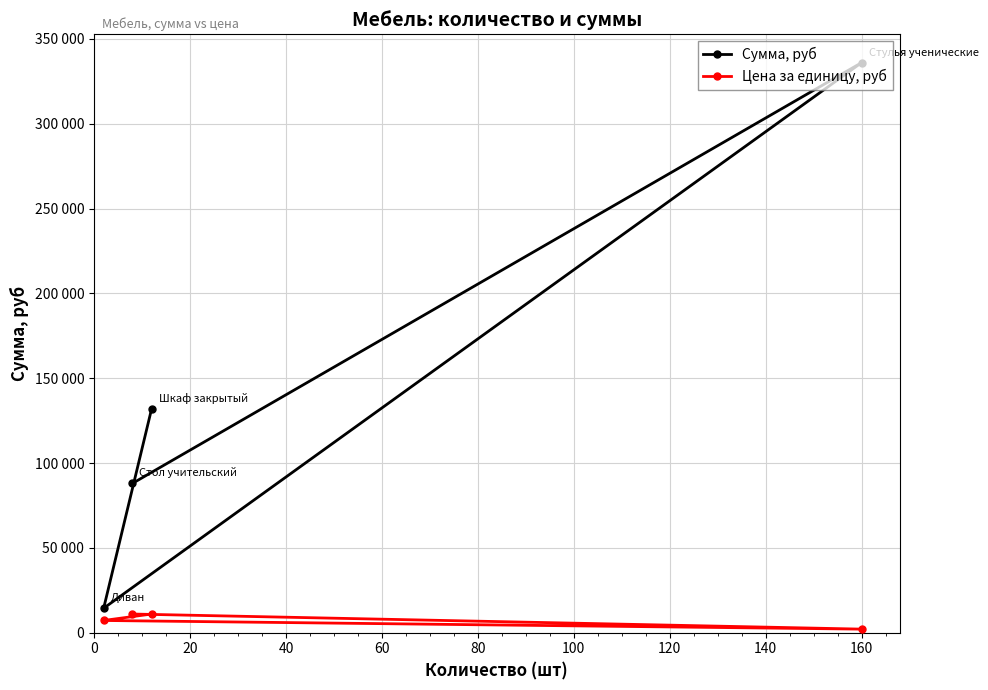

What are all the series names shown in the legend?

Сумма, руб, Цена за единицу, руб